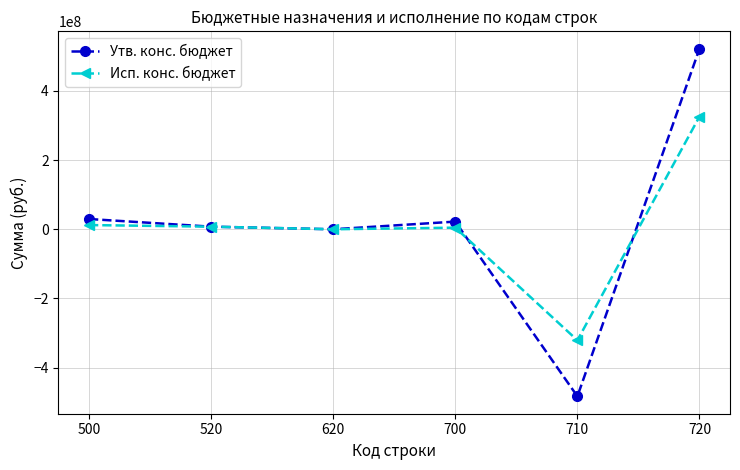

Does the chart display data point markers on the line(s)?

Yes